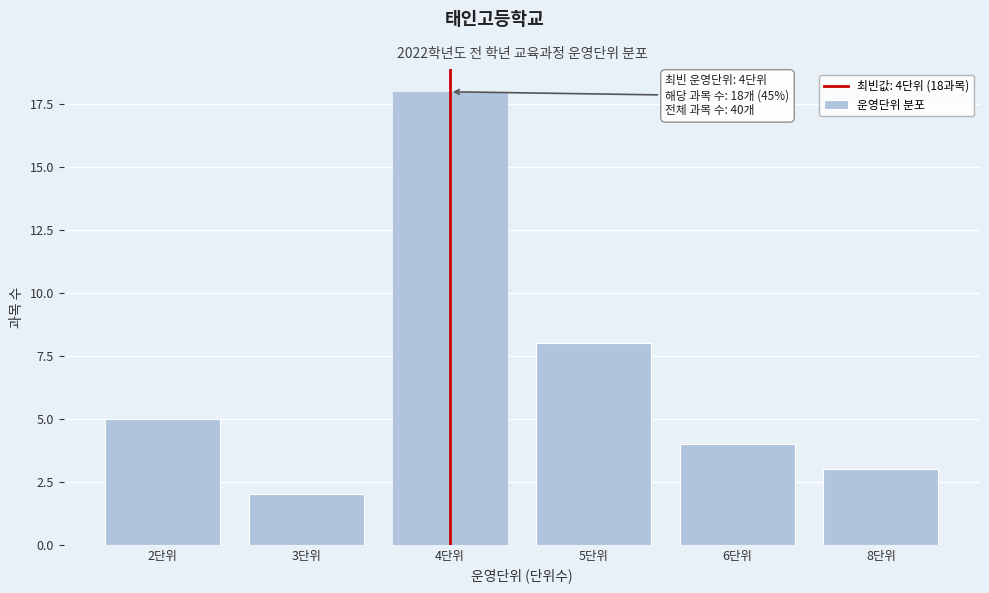

Reading left to right, extract all data points from this chart.

5	2	18	8	4	3